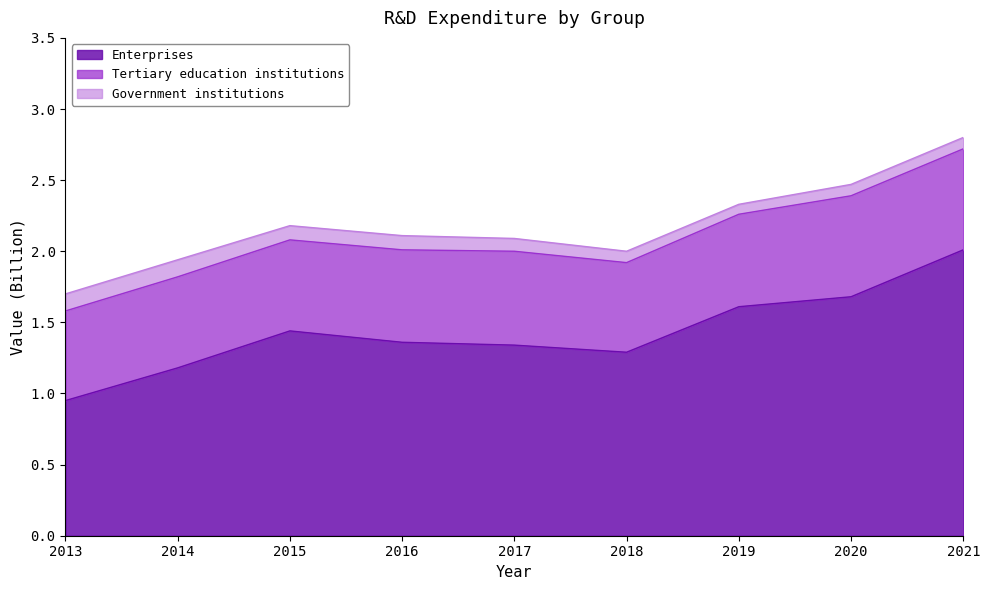

At which label does Enterprises first exceed 1?

2014